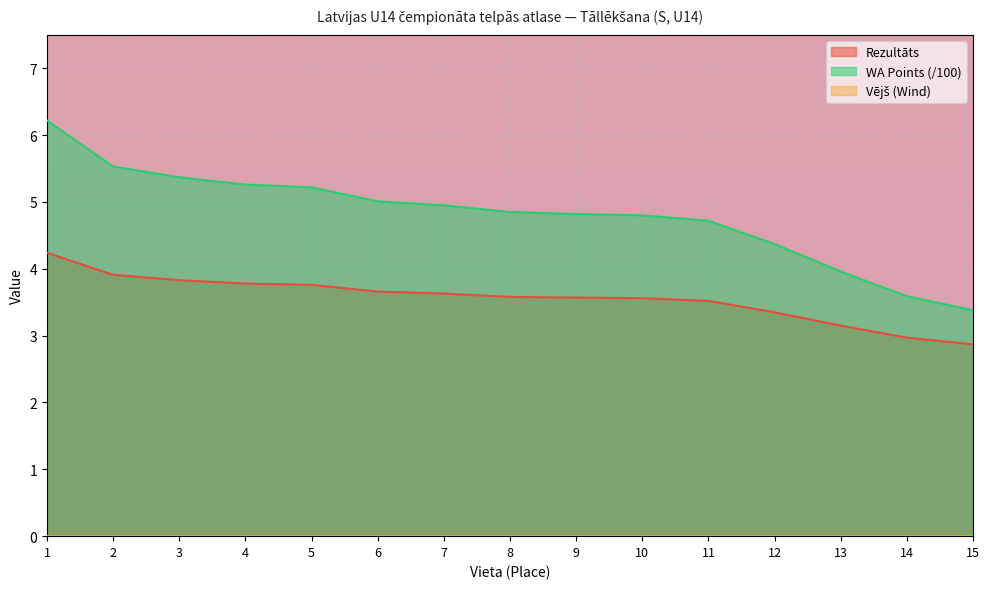

What is the lowest value of the Rezultāts series?

2.9